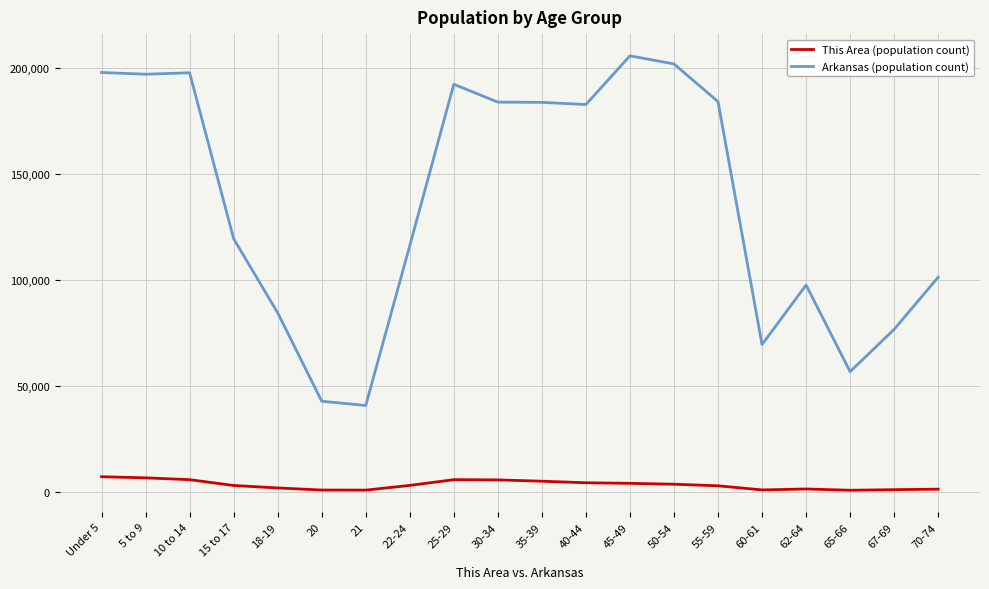

At which category is the sum across all series the highest?

45-49